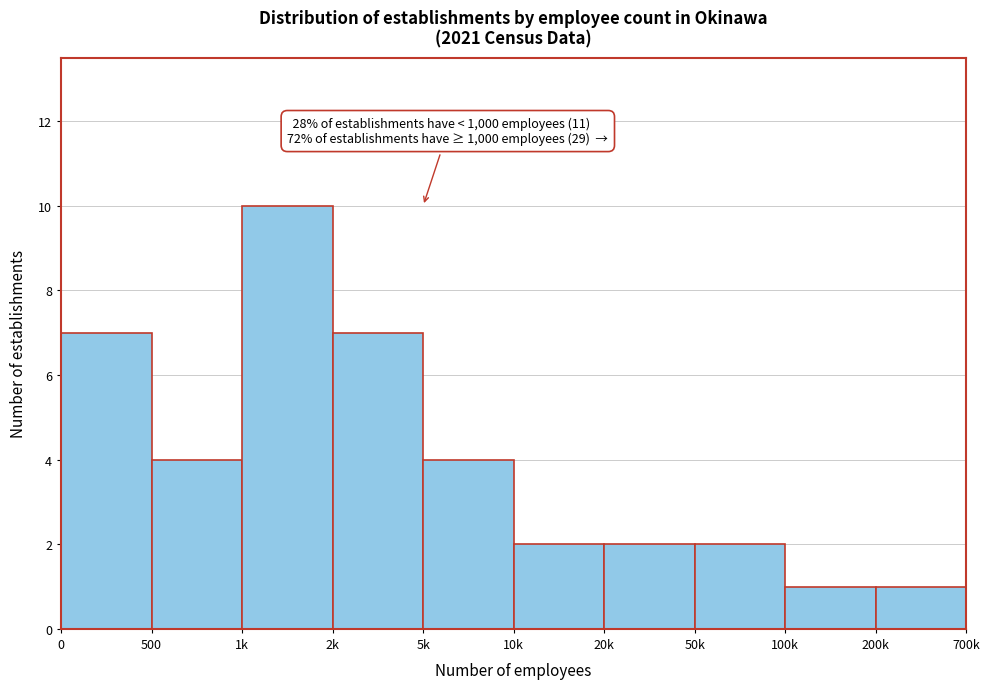

Reading left to right, transcribe all the data shown in this chart.

0=7	500=4	1k=10	2k=7	5k=4	10k=2	20k=2	50k=2	100k=1	200k=1